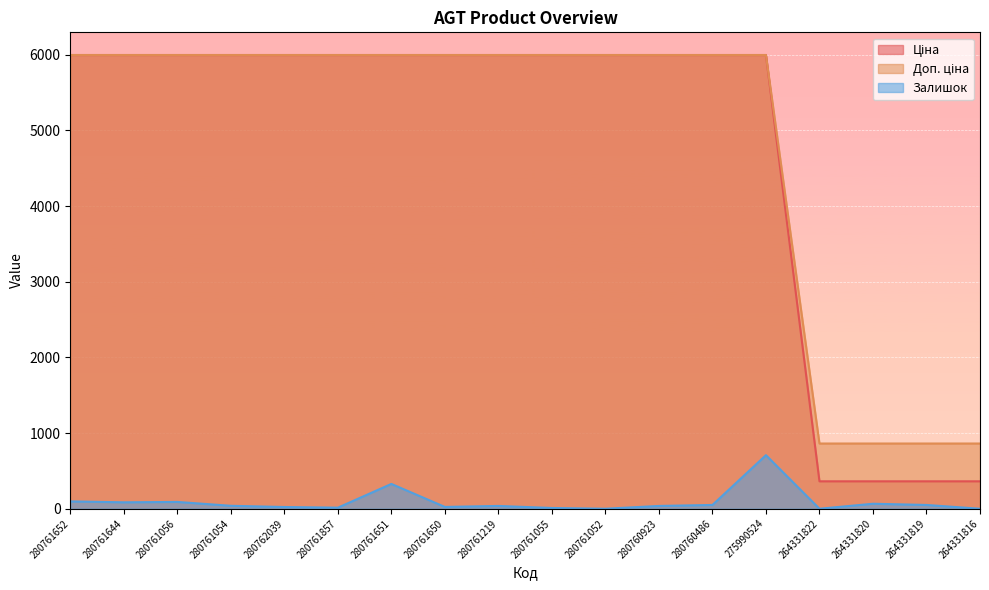

What are all the series names shown in the legend?

Ціна, Доп. ціна, Залишок